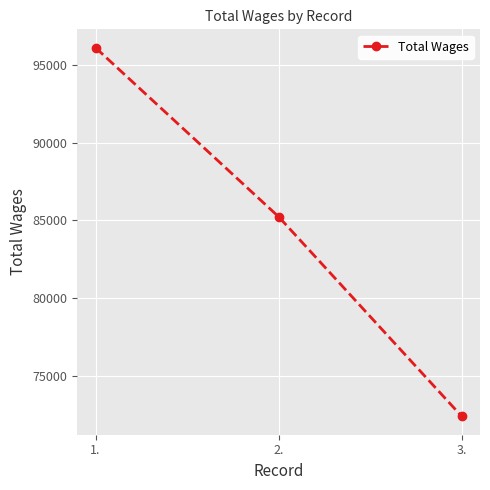

Is it true that the value at 3. is 72394?

True